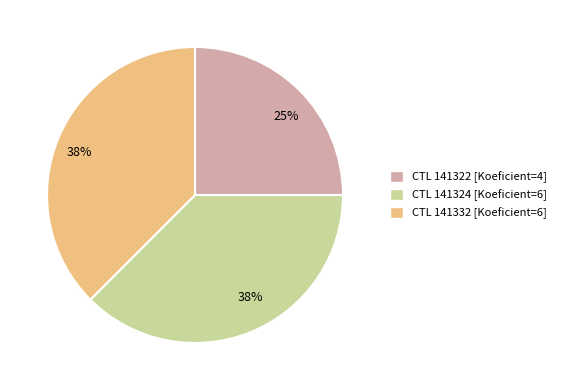

Does any single category account for the majority?

No